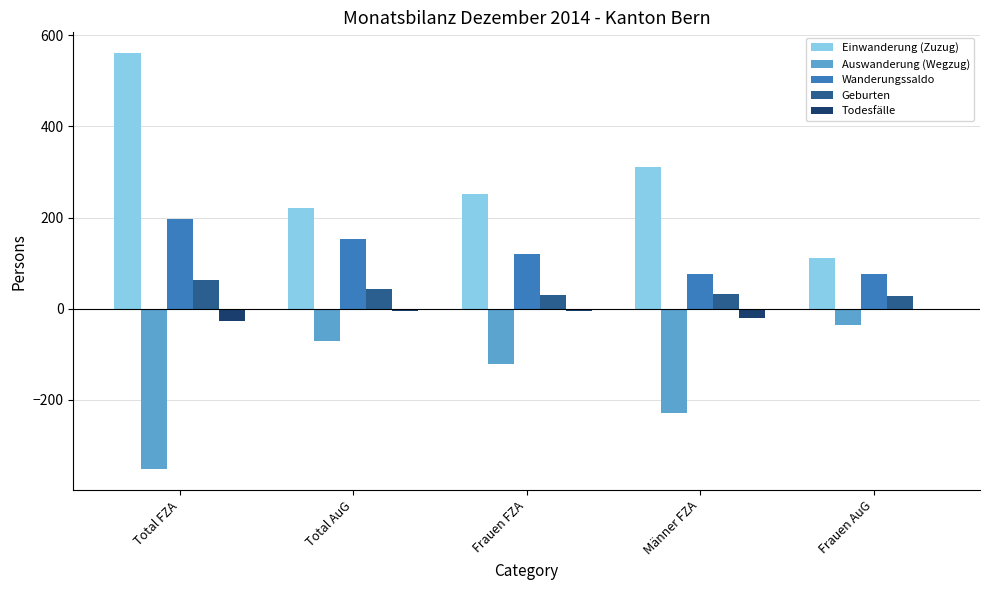

Is the value of Wanderungssaldo at Total FZA greater than the value of Einwanderung (Zuzug) at Männer FZA?

No